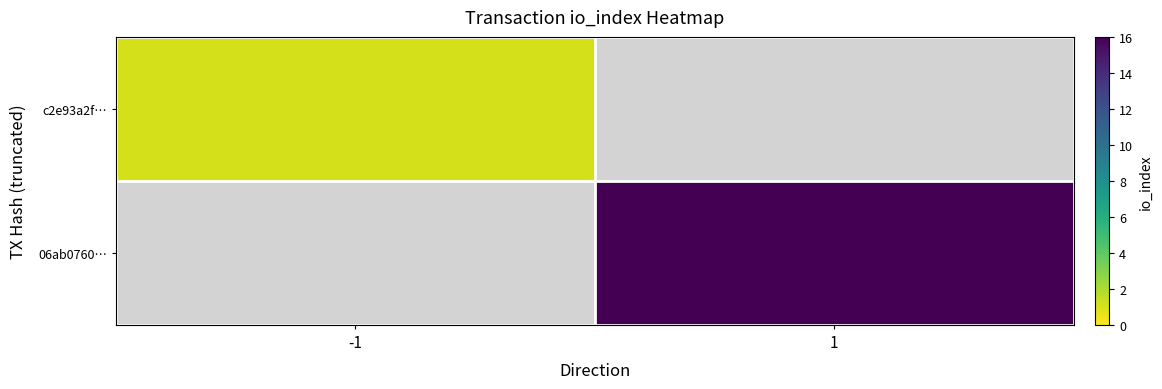

Rank the series by their maximum value, from lowest to highest.

c2e93a2f…, 06ab0760…